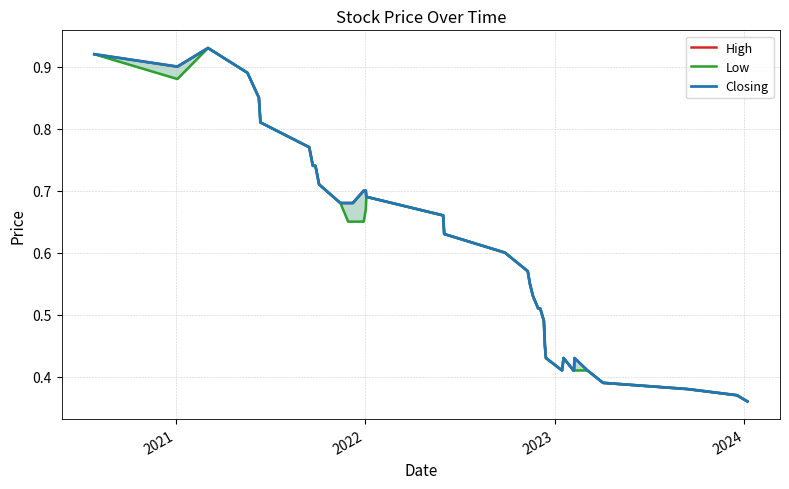

True or false: Low has more than 2 points higher than both neighbors.

True